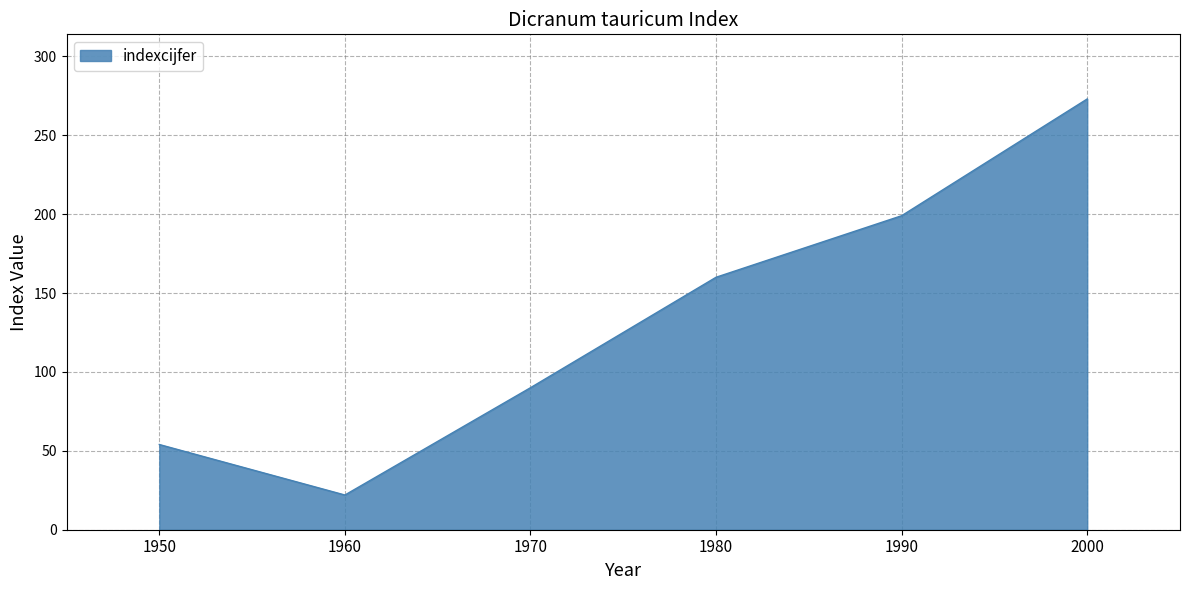

Reading left to right, extract all data points from this chart.

54	22	90	160	199	273